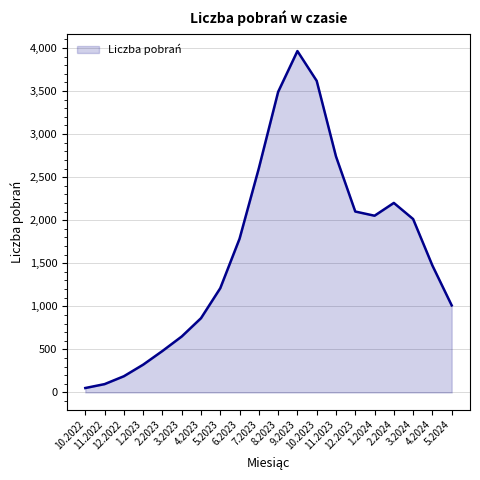

Does the chart have visible grid lines?

Yes